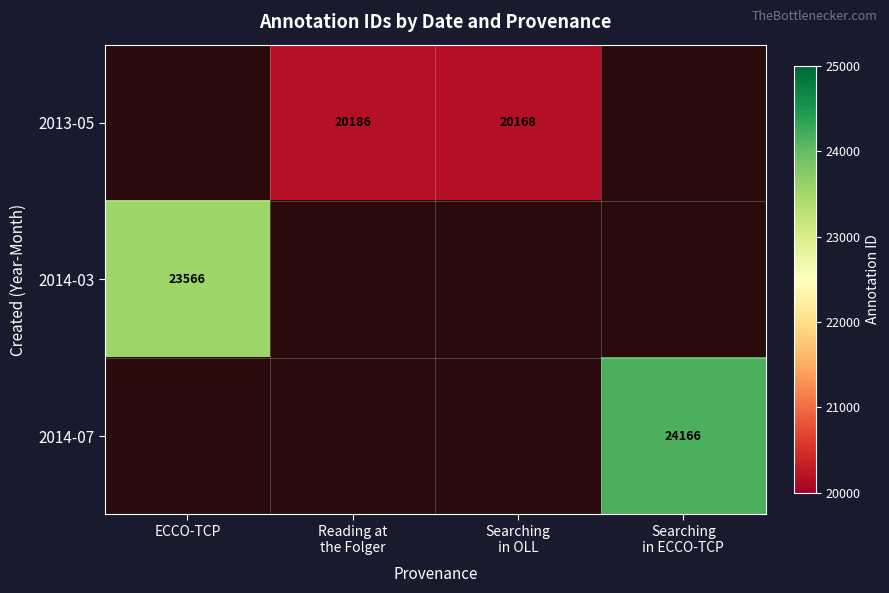

Which label corresponds to the smallest value in the chart?

Searching
in OLL